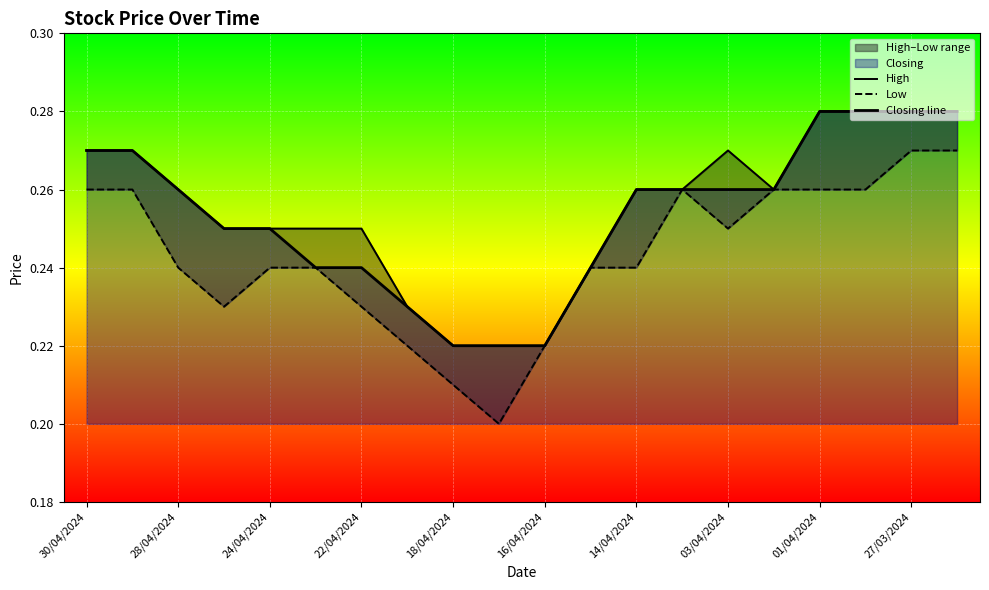

The Closing line series shows 0.2 at 22/04/2024. True or false?

False